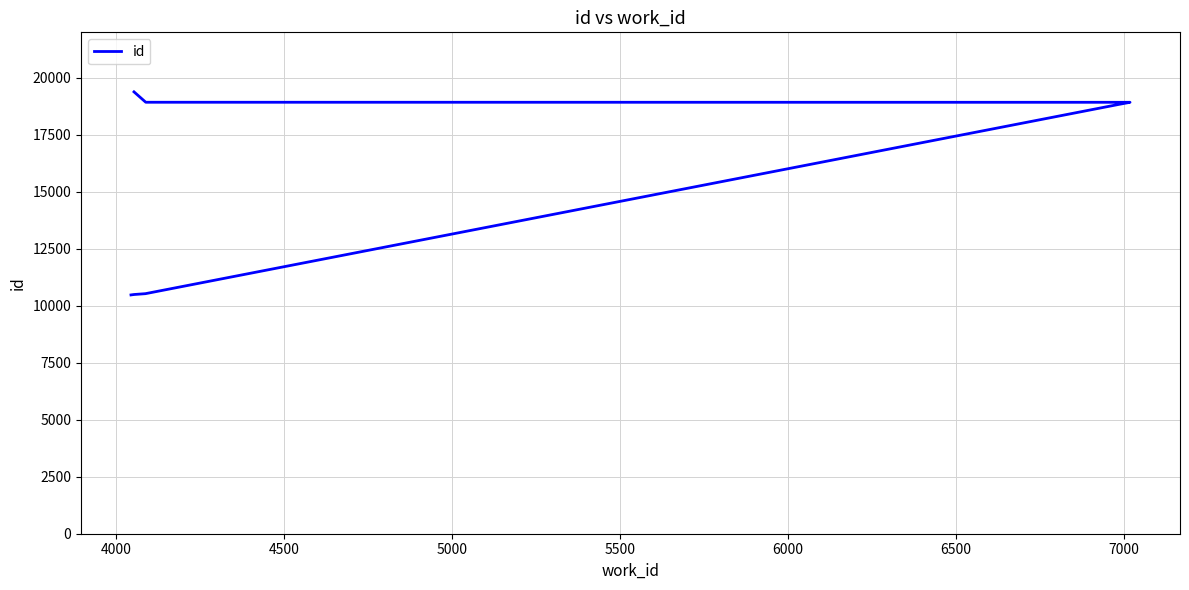

What is the approximate value at 4000, to the nearest 50?

10500